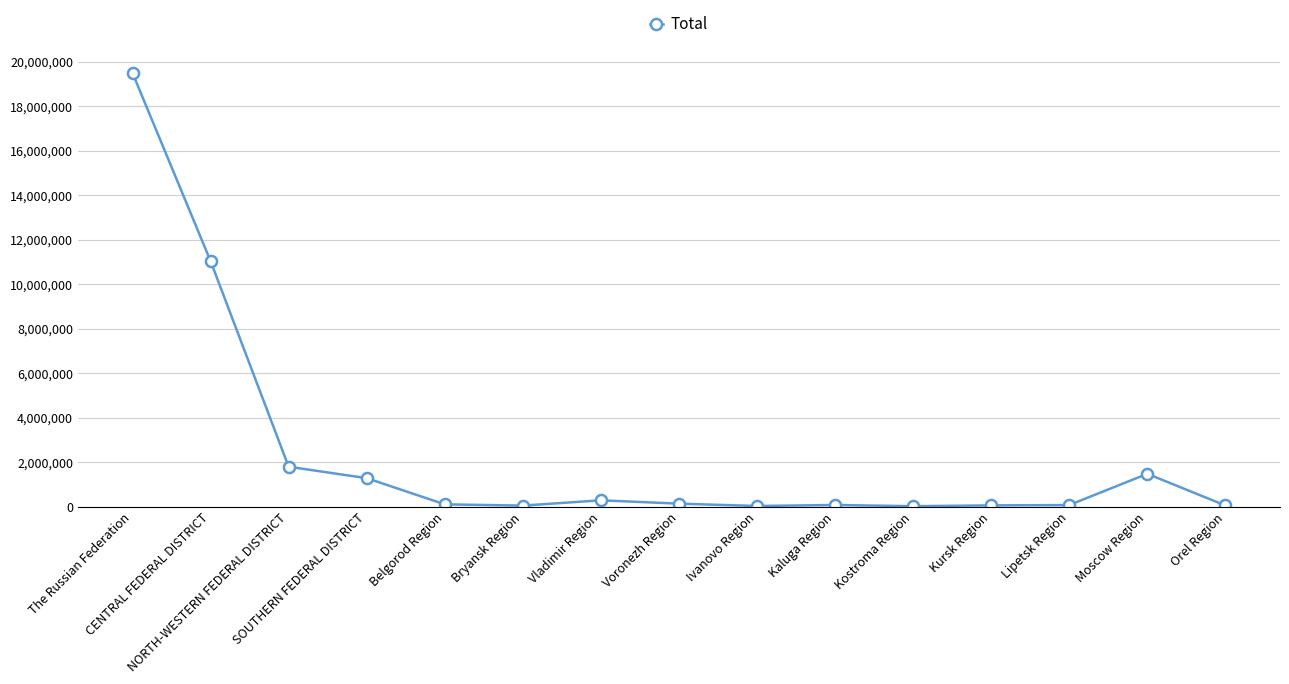

The value at NORTH-WESTERN FEDERAL DISTRICT is 1796290. True or false?

True